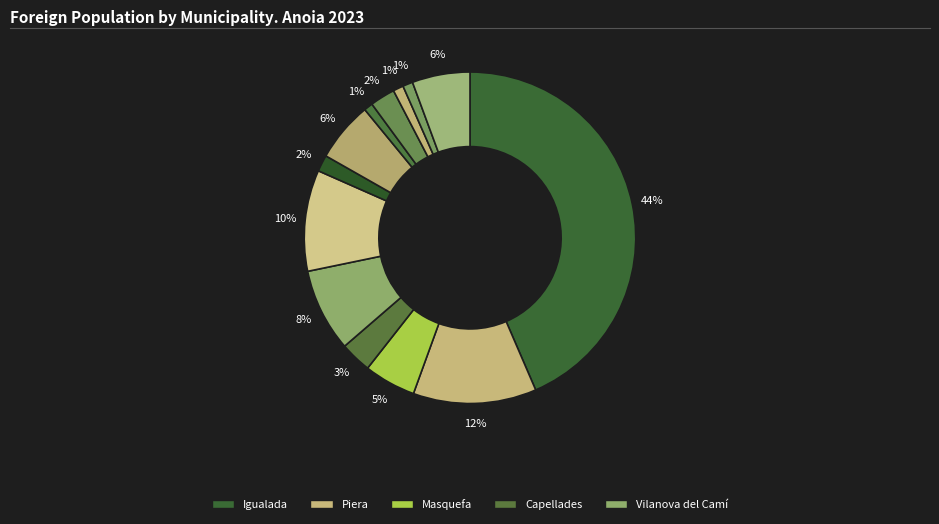

Is there a majority slice in this chart?

No